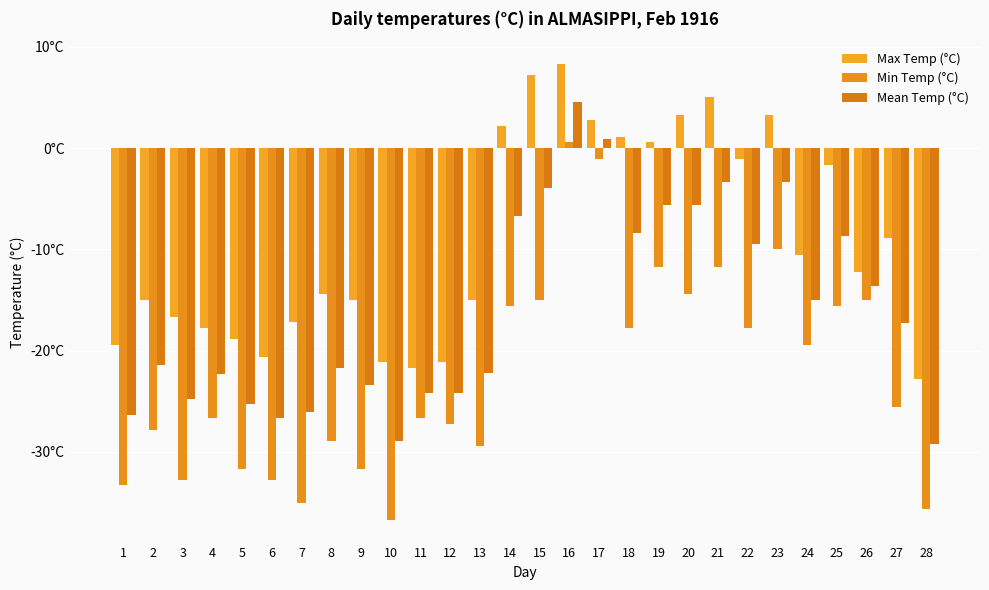

At which label does Mean Temp (°C) first exceed -17?

14